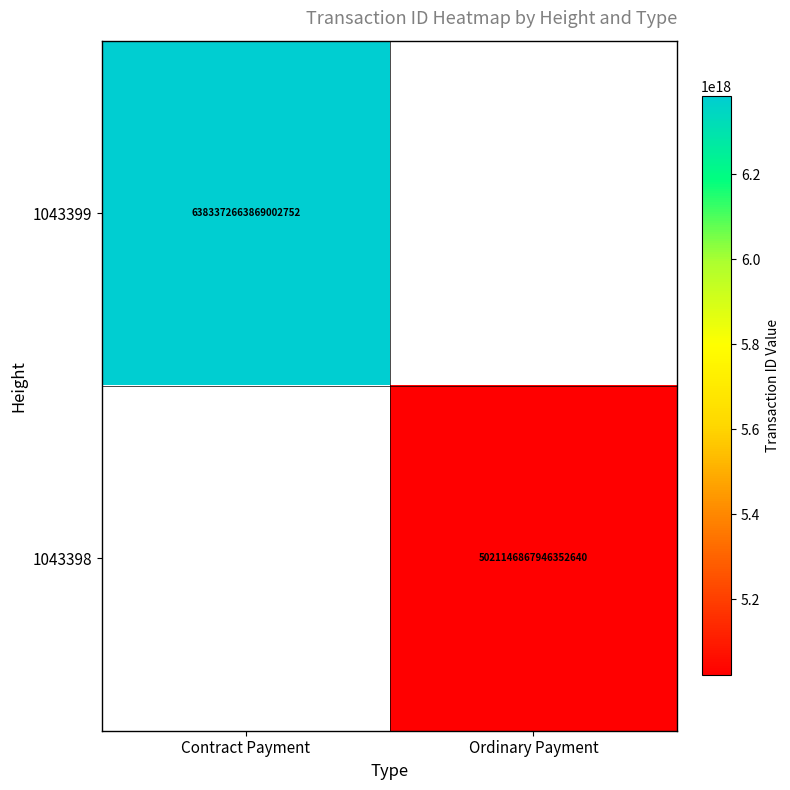

What is the smallest value displayed?

5021146867946352640.0